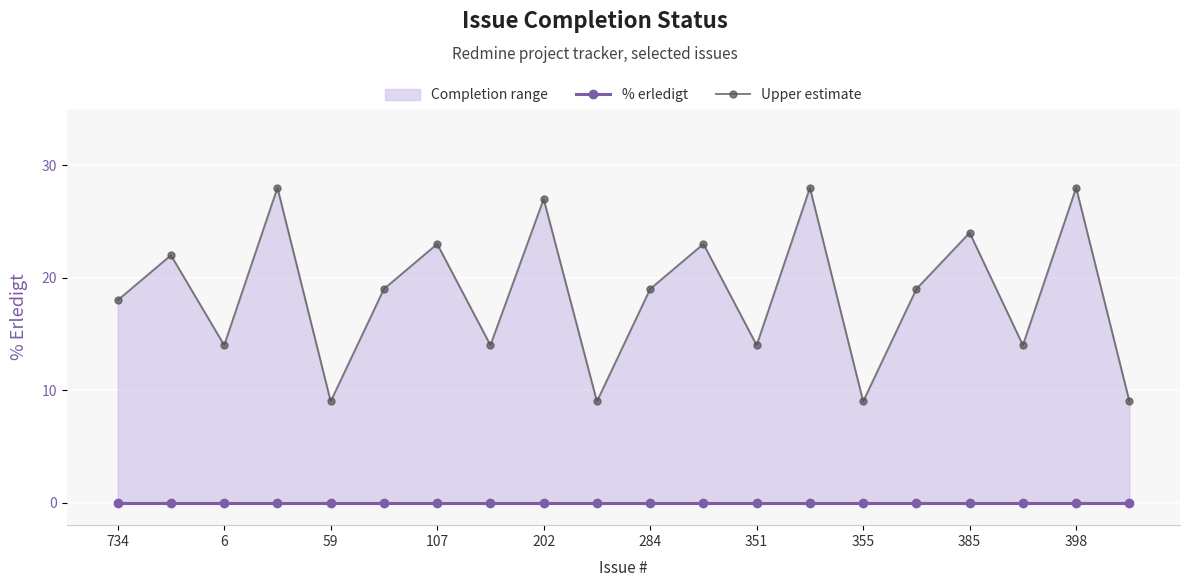

True or false: Upper estimate and % erledigt intersect in this chart.

False